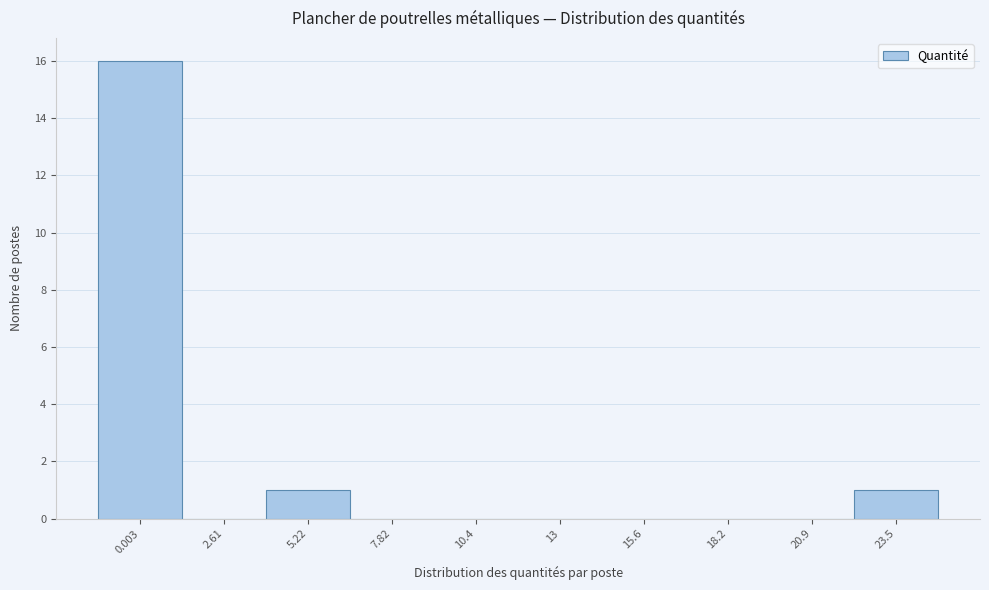

Reading right to left, transcribe all the data shown in this chart.

23.5=1	20.9=0	18.2=0	15.6=0	13=0	10.4=0	7.82=0	5.22=1	2.61=0	0.003=16